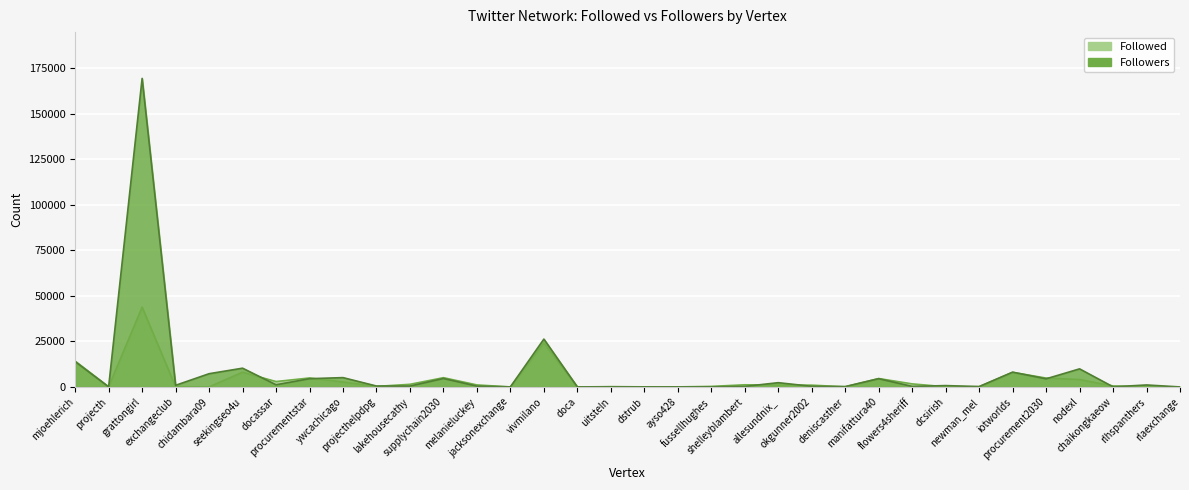

Which series changed the most between seekingseo4u and newman_mel?

Followers